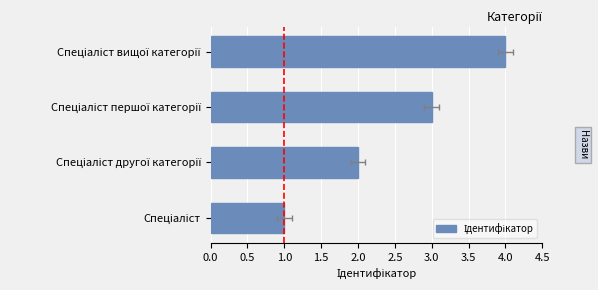

What is the ratio of the value at Спеціаліст вищої категорії to the value at Спеціаліст?

4.0